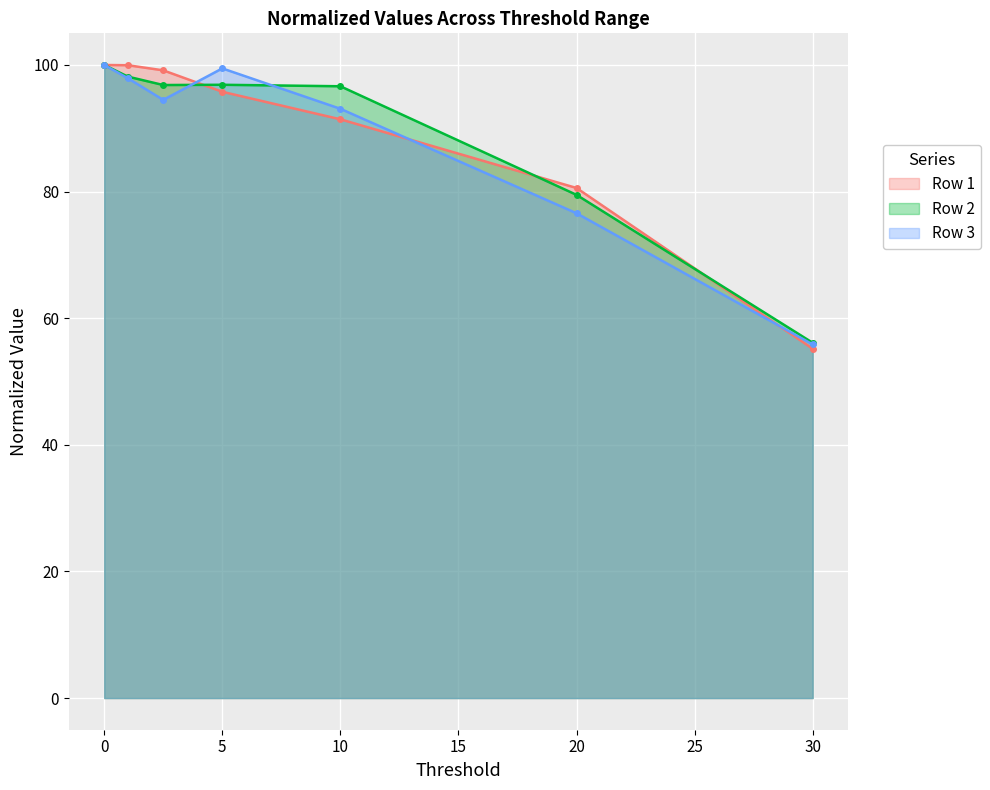

Rank the series by their maximum value, from lowest to highest.

Row 1 line, Row 2 line, Row 3 line